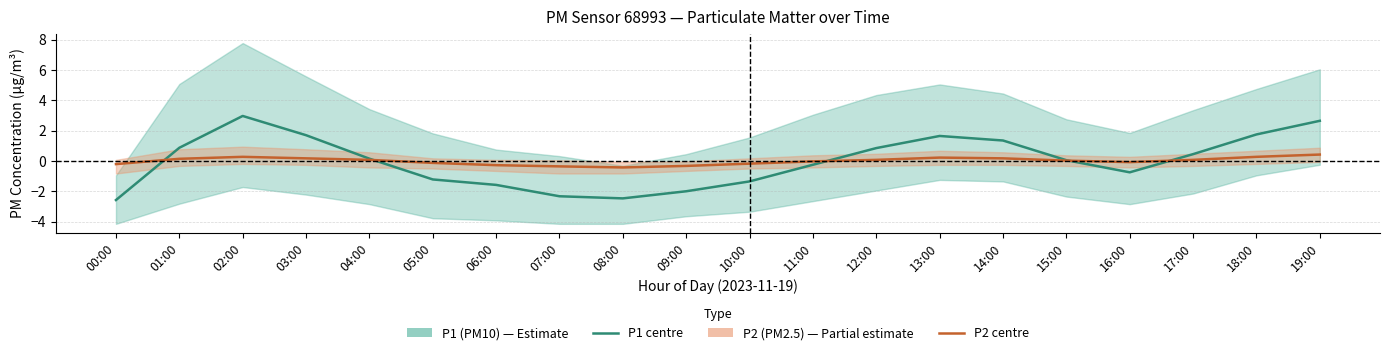

List the series in order of their overall mean, highest first.

P2 (PM2.5), P1 (PM10)